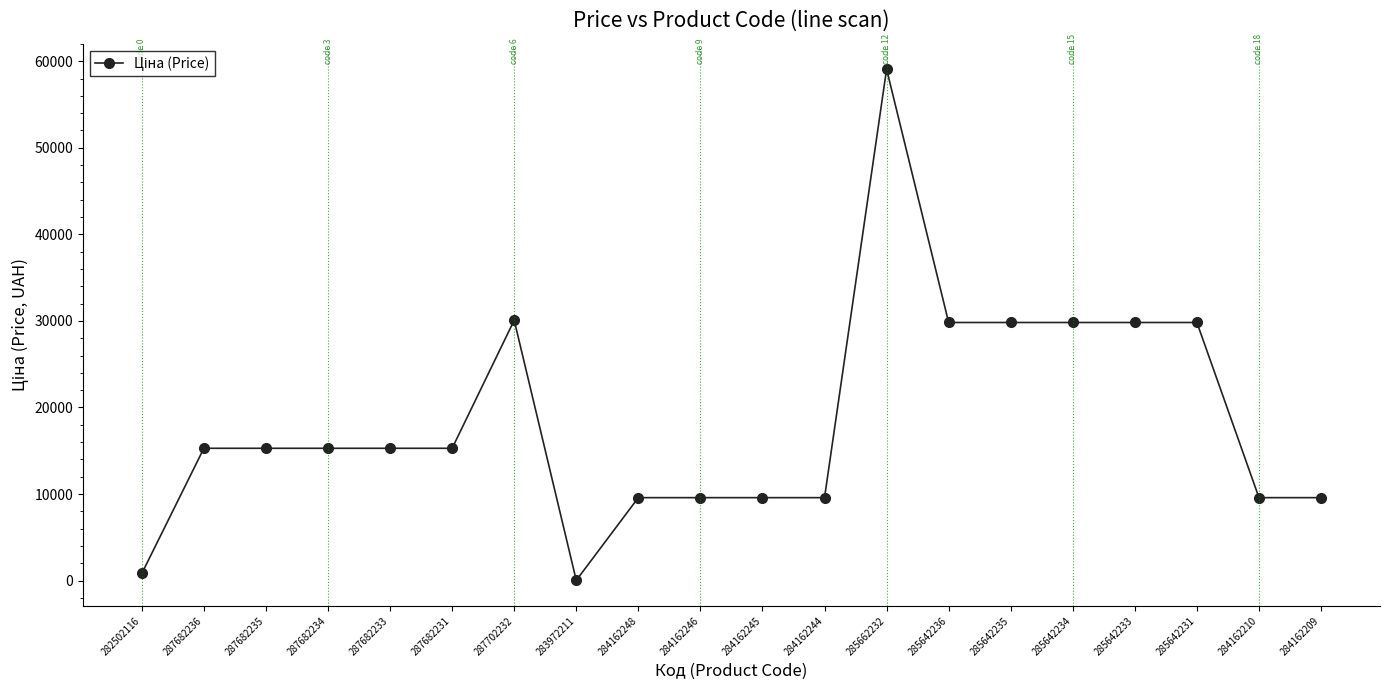

What is the value of the 3rd point from the left?

15288.0